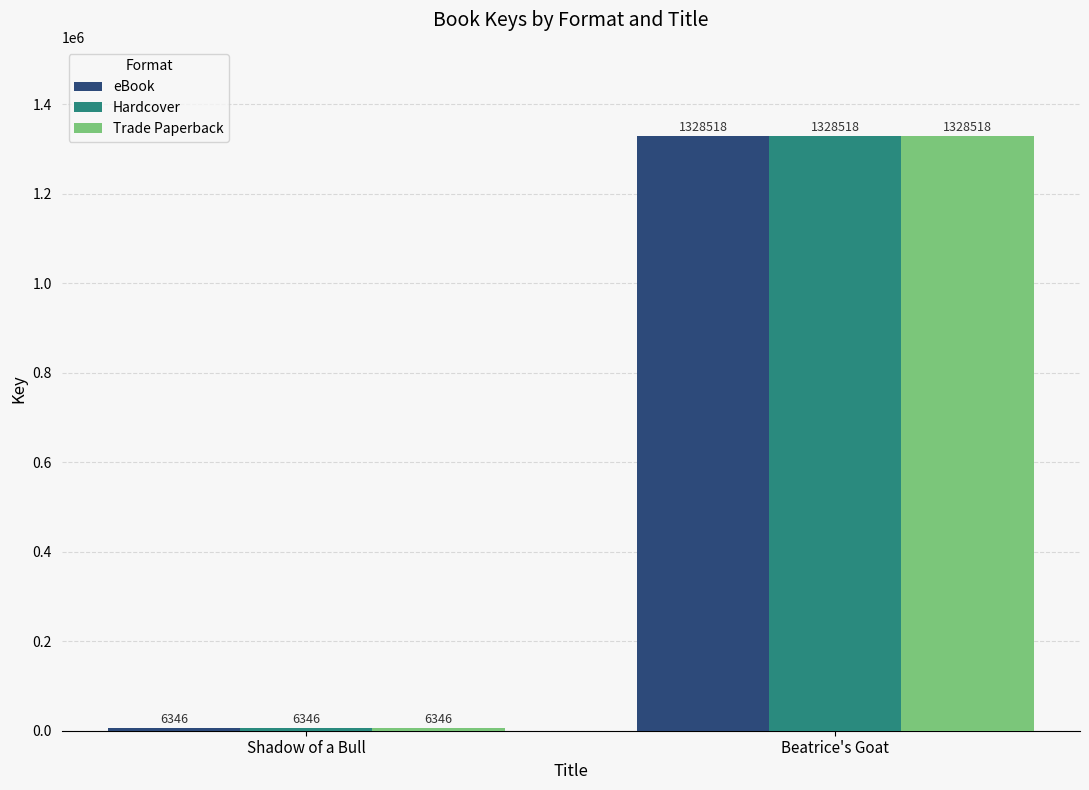

Where is eBook nearest to the value 667432?

Shadow of a Bull